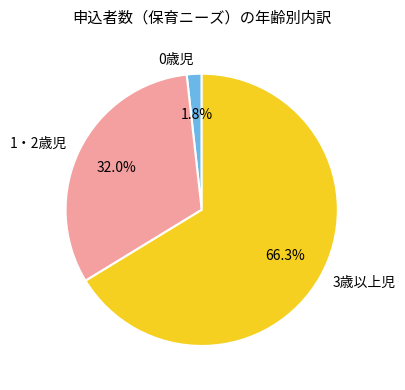

Rank the categories by value from highest to lowest.

3歳以上児, 1・2歳児, 0歳児